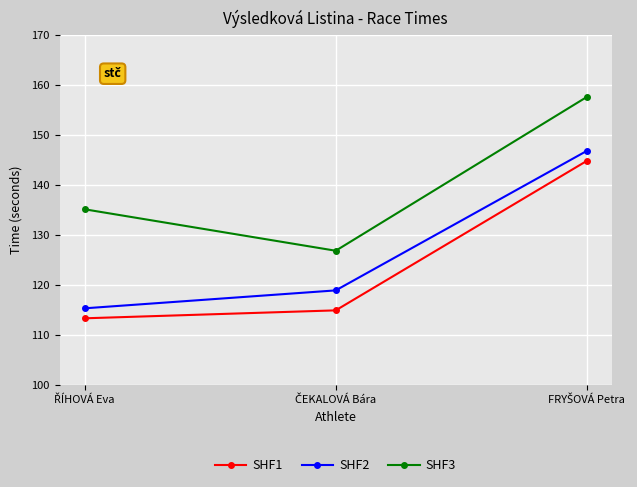

What is the value of the SHF2 point at the 2nd from the left?

118.9